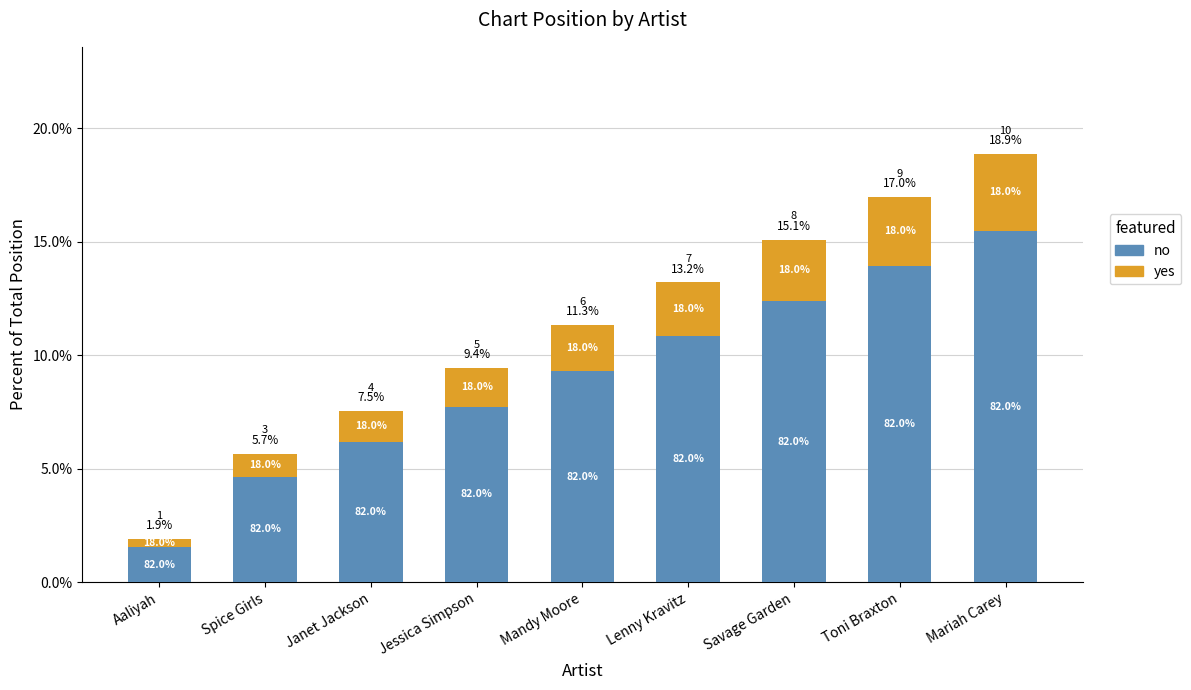

What is the greatest value displayed?

15.5